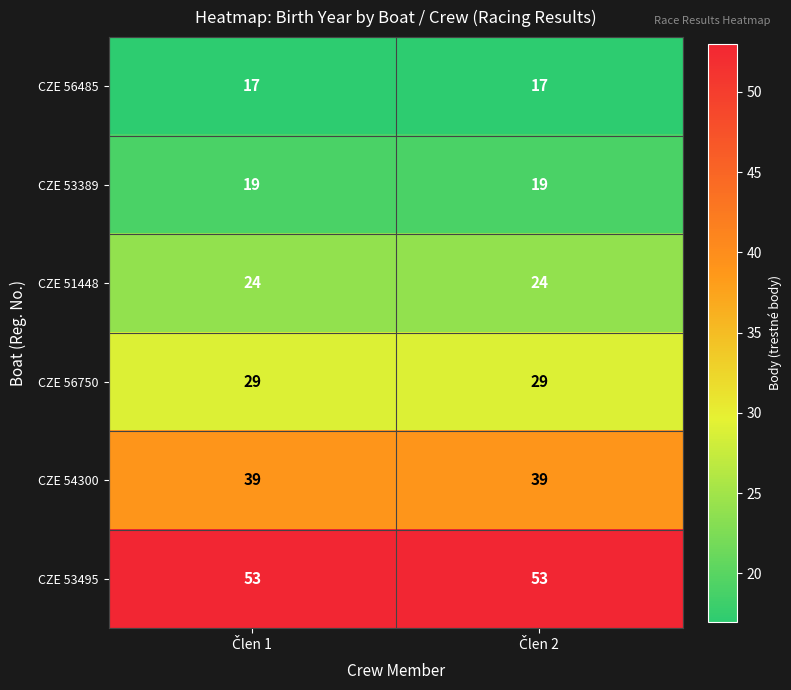

Which series has the largest total across all categories?

CZE 53495